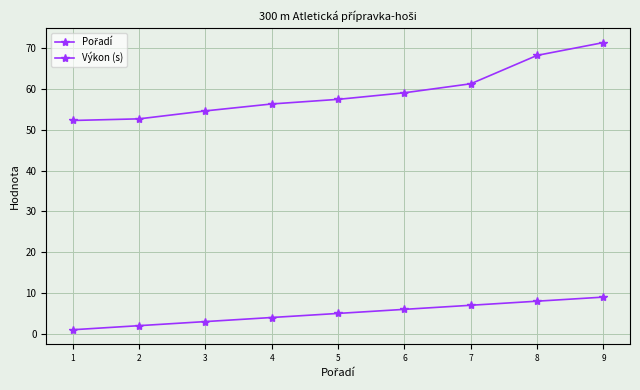

How many values in the Výkon (s) series exceed 57?

5